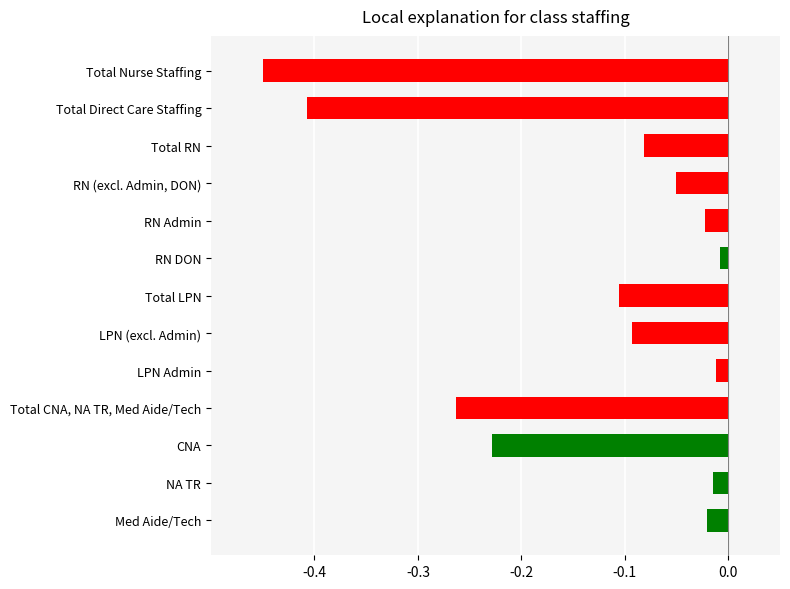

What is the difference between the values at Total Direct Care Staffing and LPN Admin?

0.4